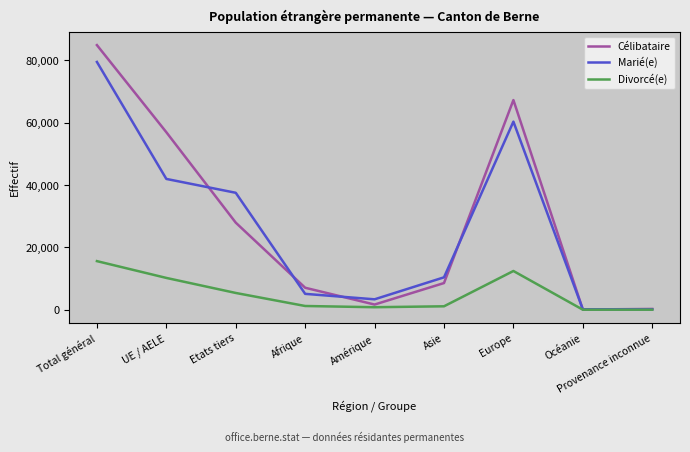

Which category has the highest value across all series?

Total général